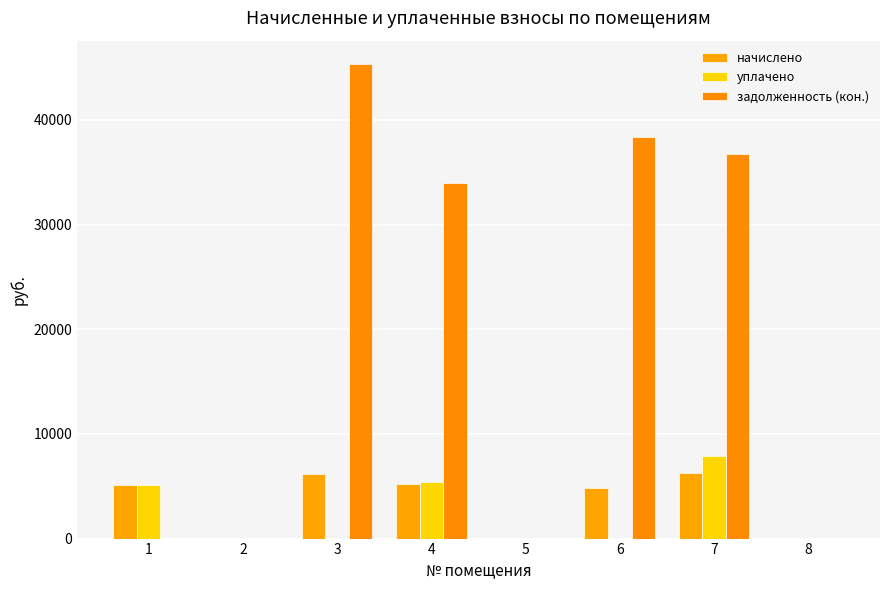

Is it true that задолженность (кон.) equals 74704.2 at 3?

False